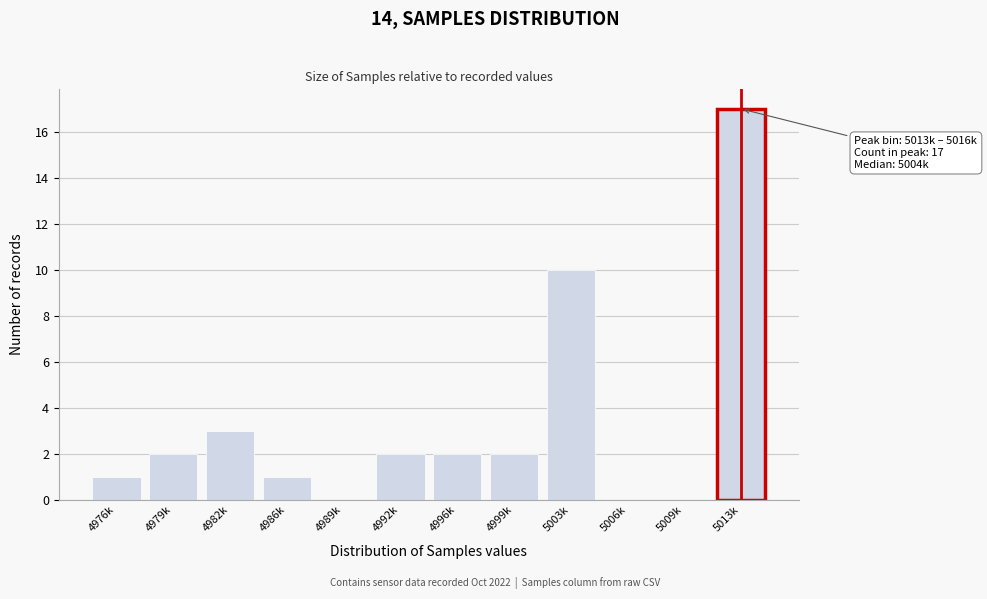

Reading right to left, transcribe all the data shown in this chart.

5013k=17	5009k=0	5006k=0	5003k=10	4999k=2	4996k=2	4992k=2	4989k=0	4986k=1	4982k=3	4979k=2	4976k=1